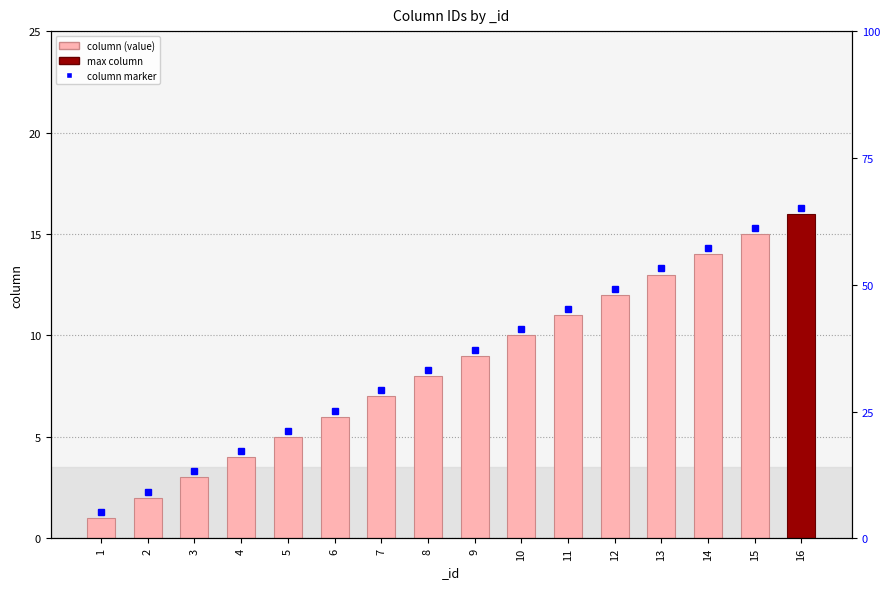

The chart shows a value of 14 at 14. True or false?

True